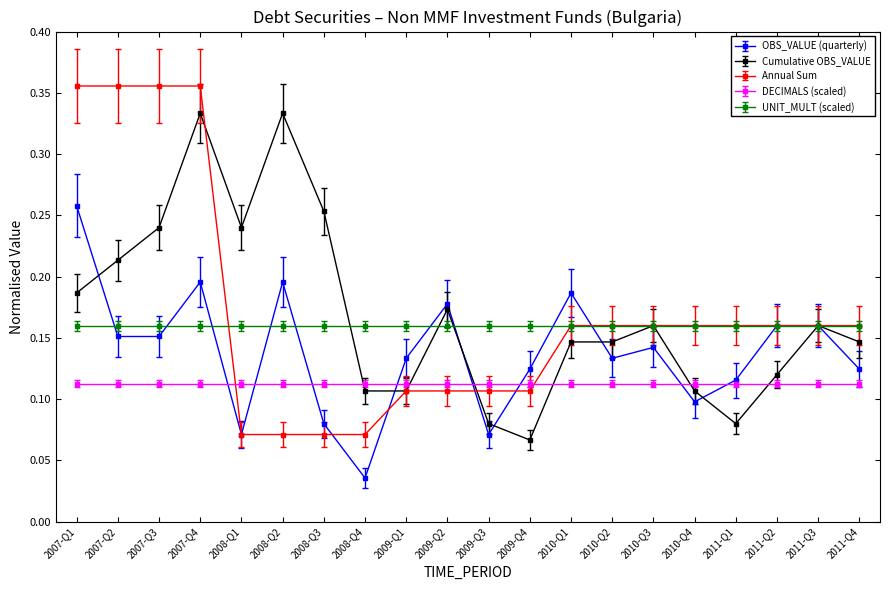

How many Annual Sum values are between 0 and 1?

20